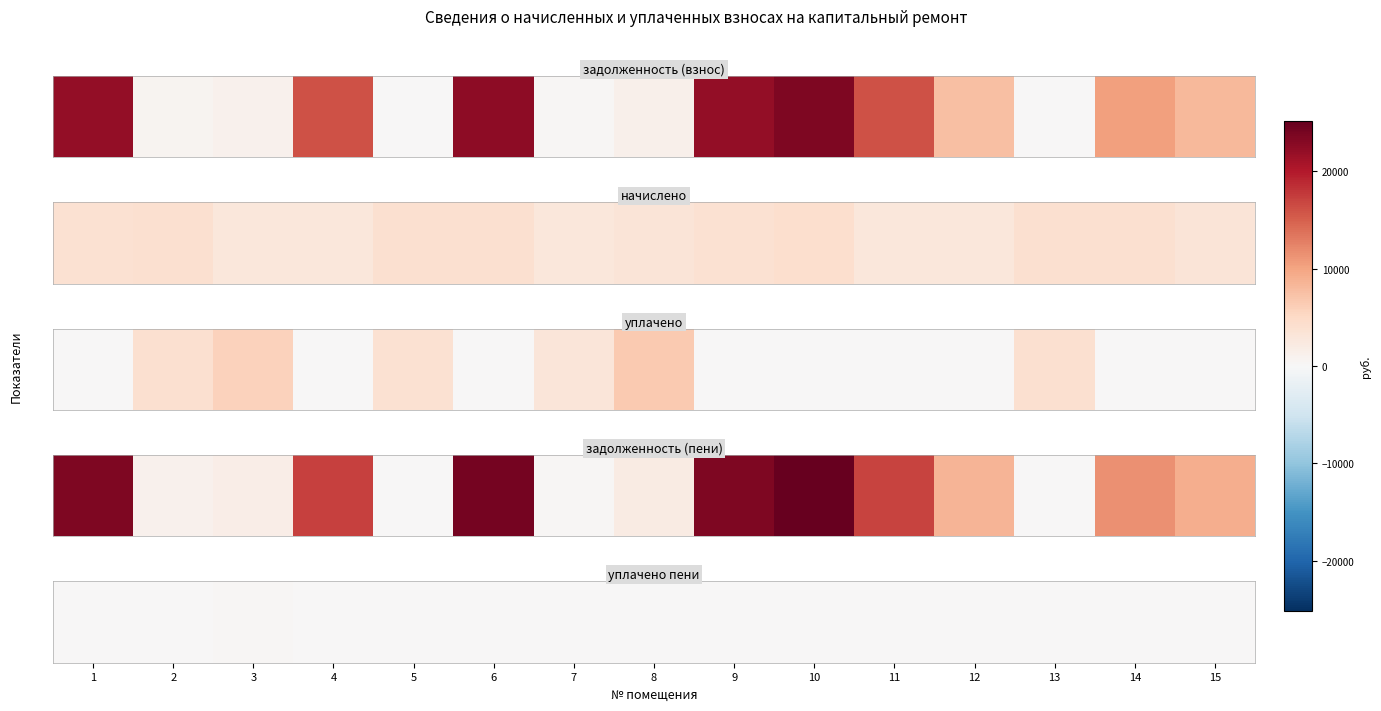

How many positive values are there?

3